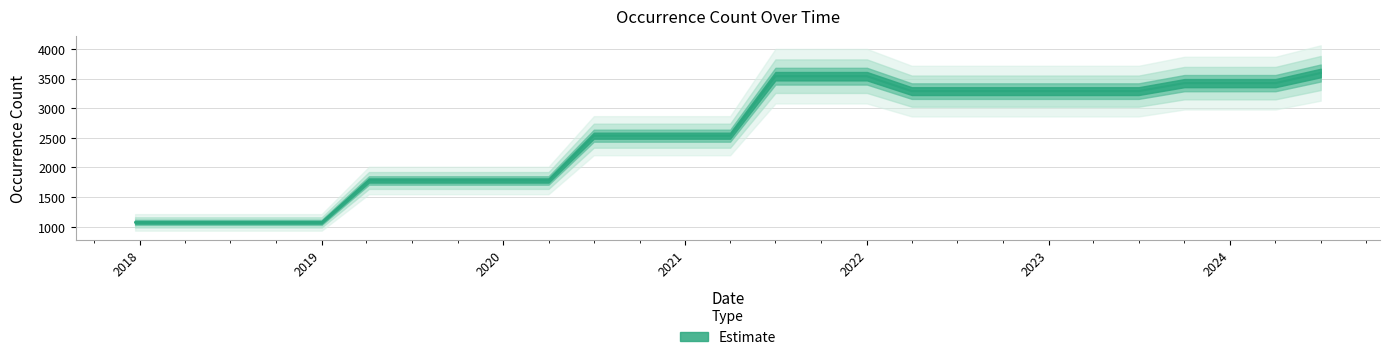

At which label is the value closest to 2333?

2020-07-01